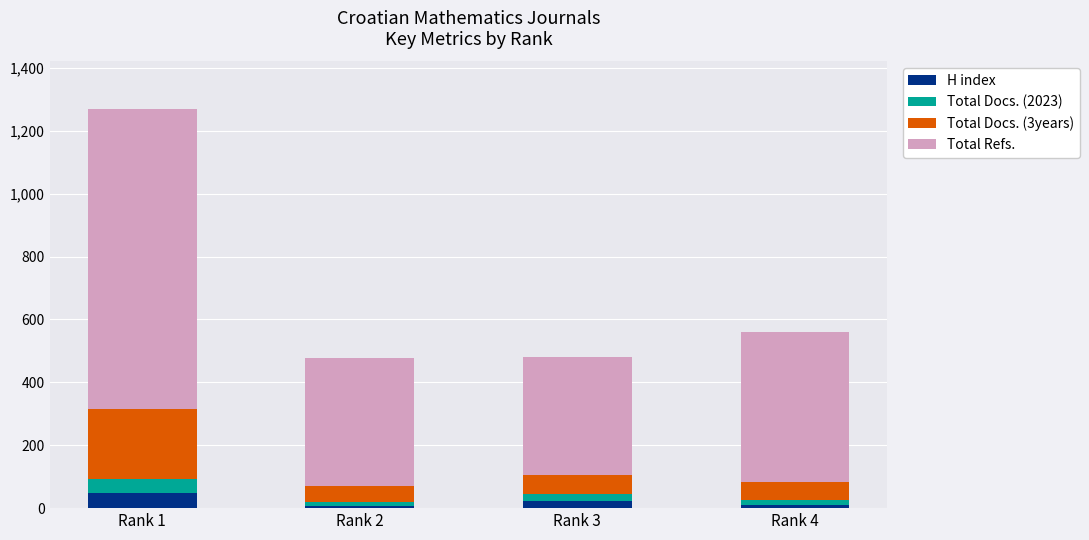

At which category is the sum across all series the highest?

Rank 1